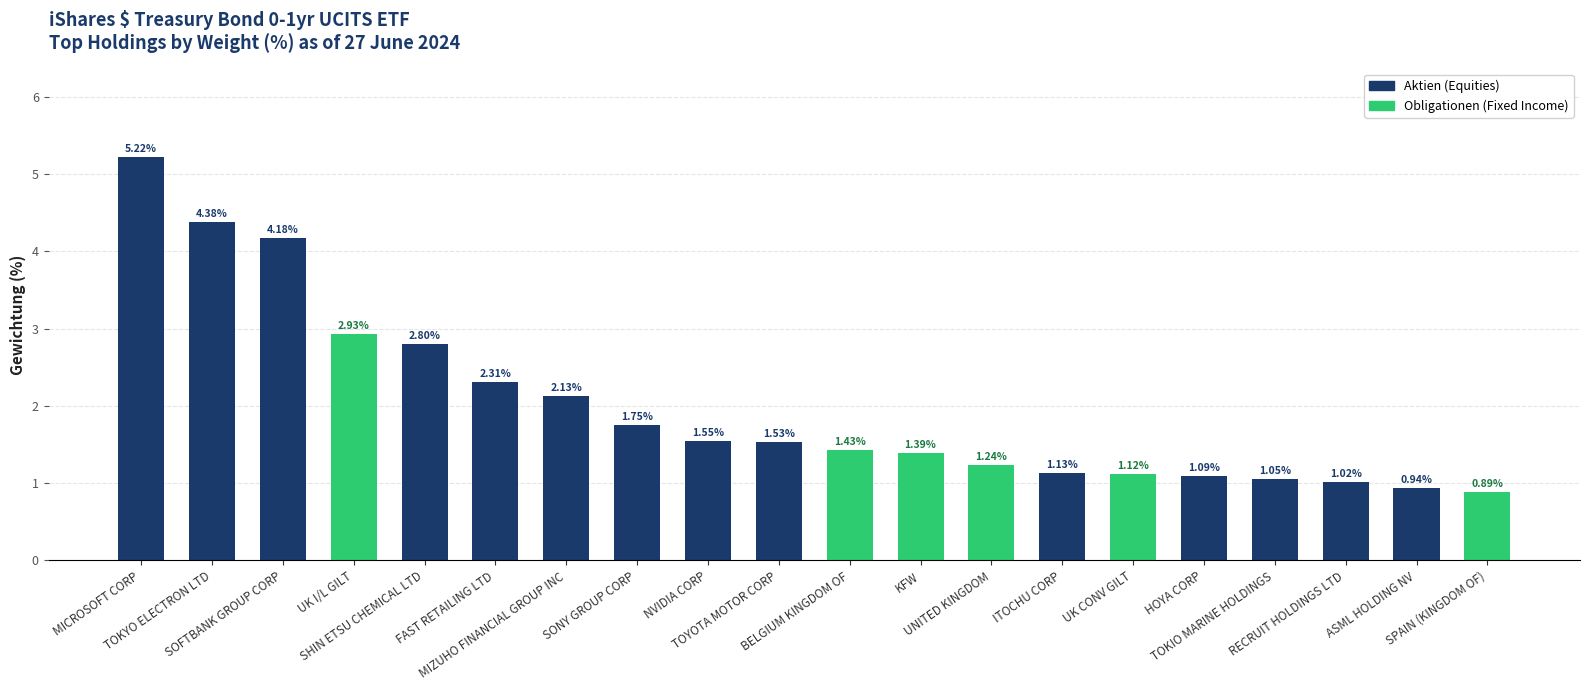

What is the sum of all values?

40.1